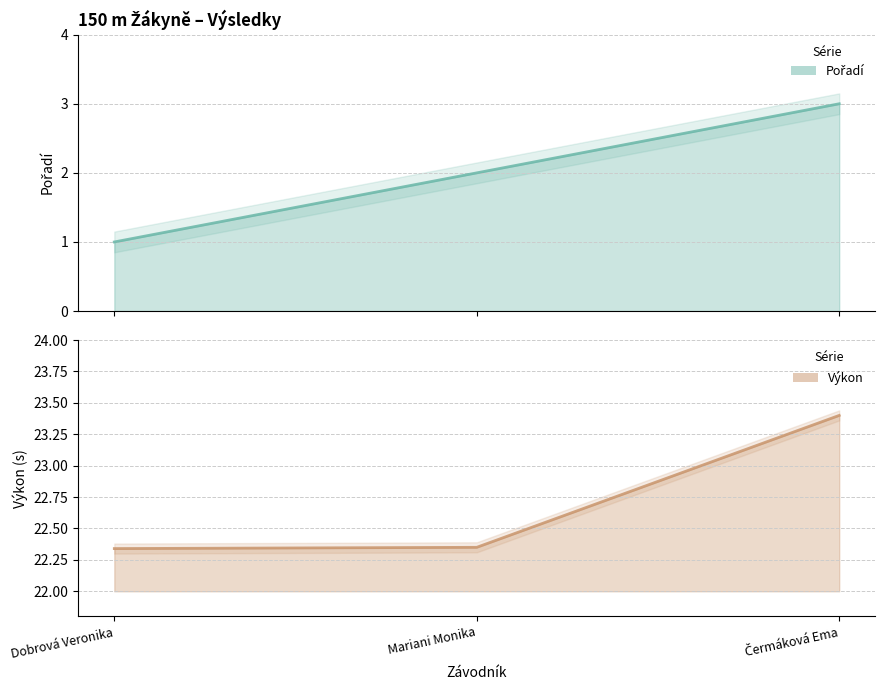

Which series has the largest total across all categories?

Výkon